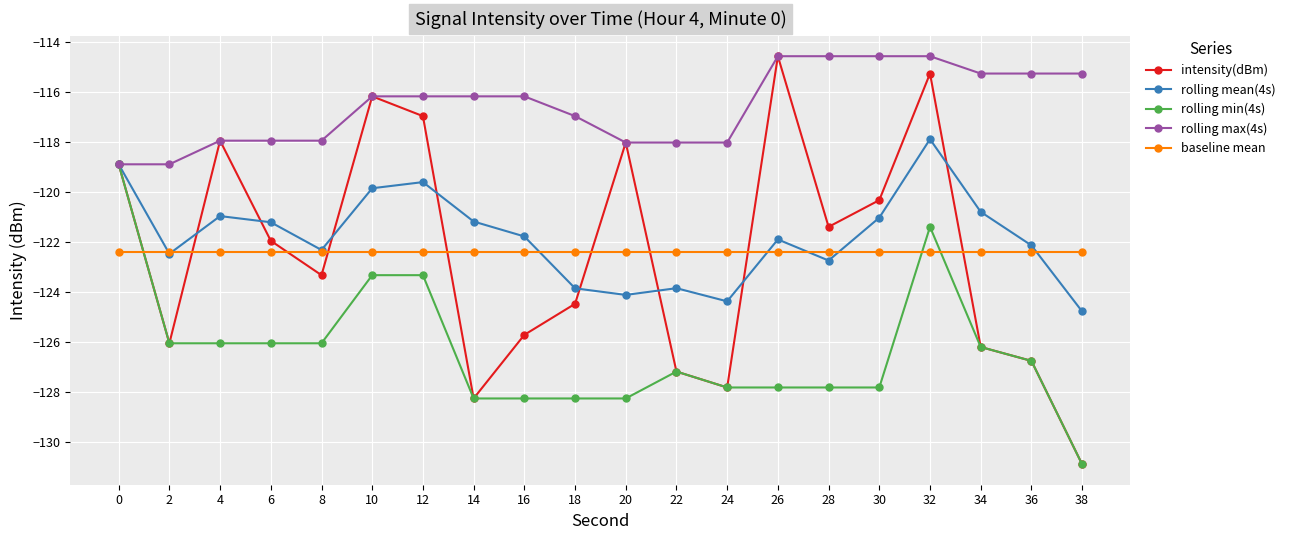

True or false: intensity(dBm) has a value of -118.0 at 20.

True